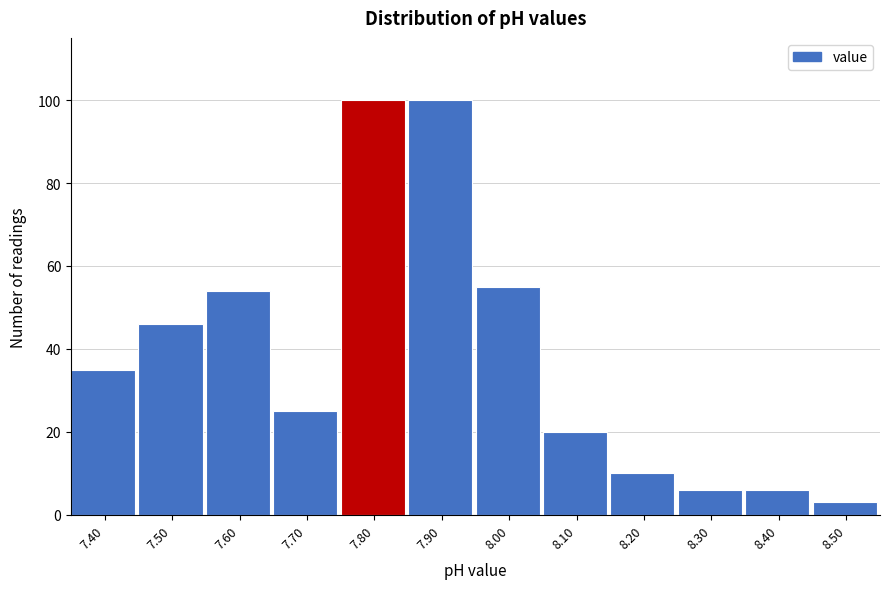

Reading left to right, list every bar in this chart as the range it spans on the x-axis followed by its height. The values are not printed on the chart, so give them approximately, as read against the axis.

7.35 to 7.45: 36
7.45 to 7.55: 46
7.55 to 7.65: 54
7.65 to 7.75: 26
7.75 to 7.85: 100
7.85 to 7.95: 100
7.95 to 8.05: 56
8.05 to 8.15: 20
8.15 to 8.25: 10
8.25 to 8.35: 6
8.35 to 8.45: 6
8.45 to 8.55: 4